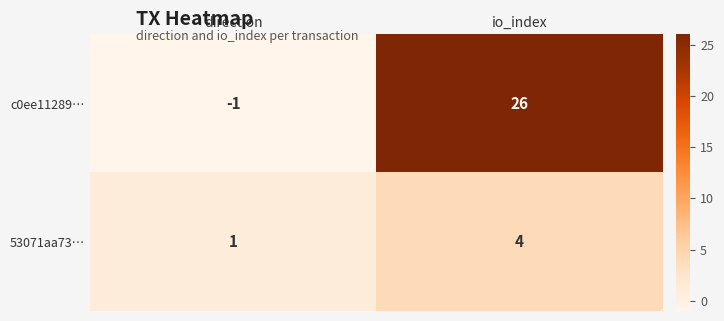

Reading right to left, extract all data points from this chart.

c0ee11289…: io_index=26	direction=-1
53071aa73…: io_index=4	direction=1